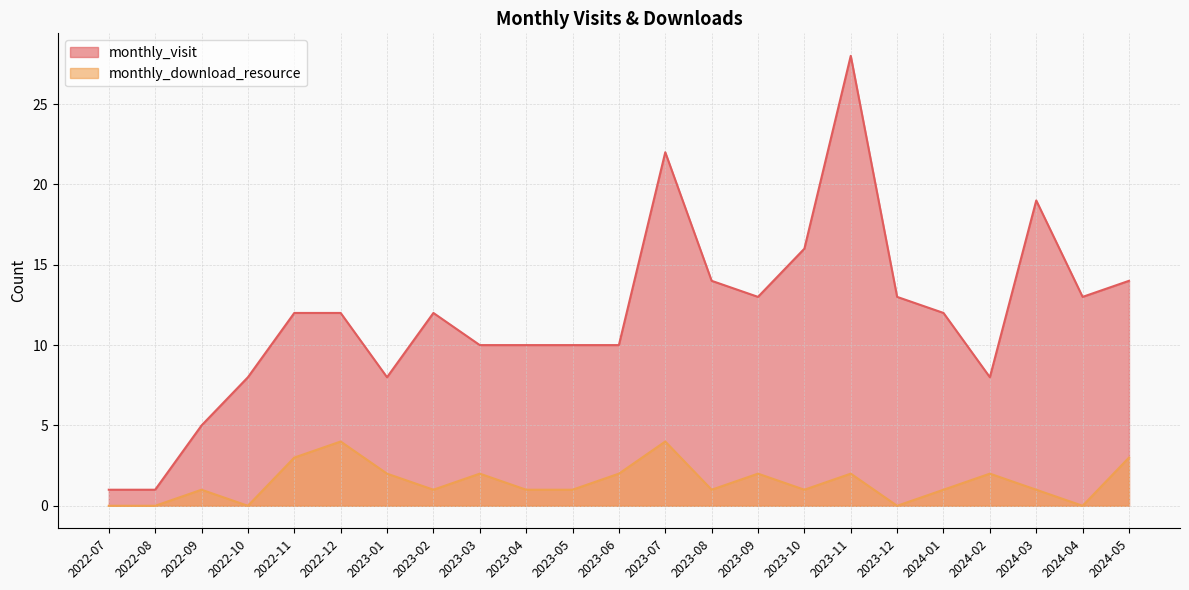

How many lines are shown in the chart?

2